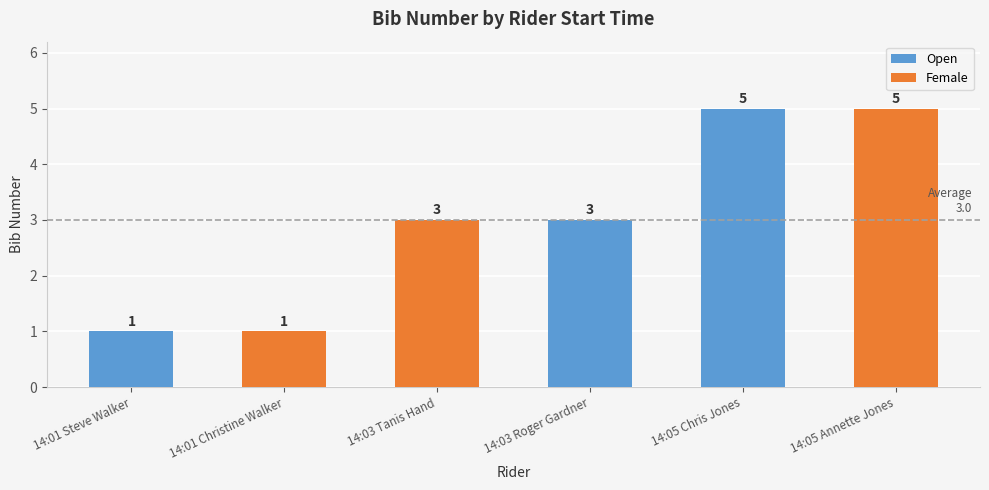

At which label is Female closest to 3?

14:03 Tanis Hand